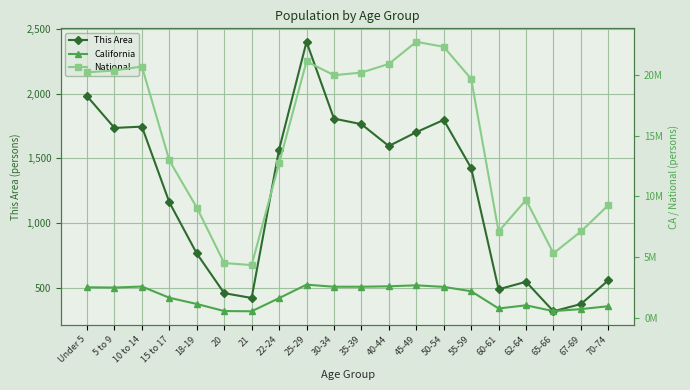

How many data points in National are less than 19664805?

10